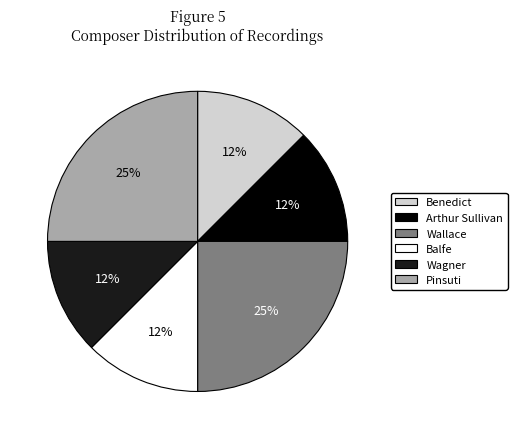

Do Arthur Sullivan and Pinsuti together represent more than half of the pie?

No